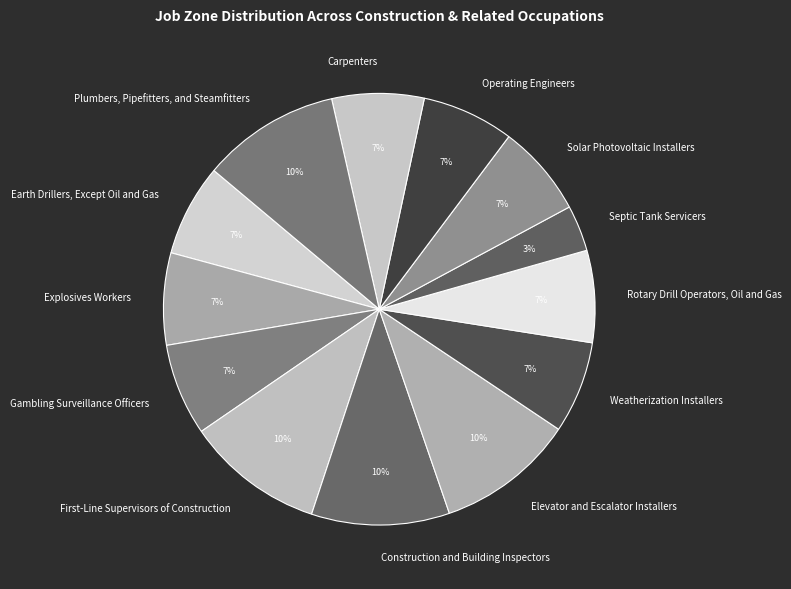

Is it true that Gambling Surveillance Officers is 7% of the pie?

True